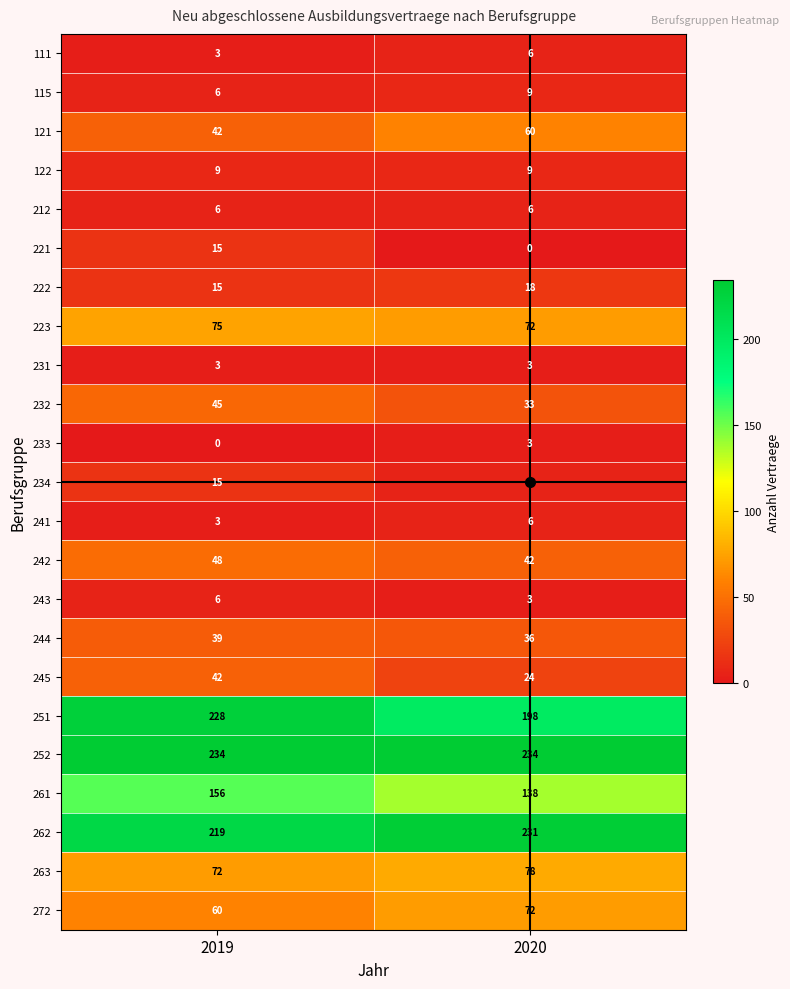

At which label does 222 reach its peak?

2020